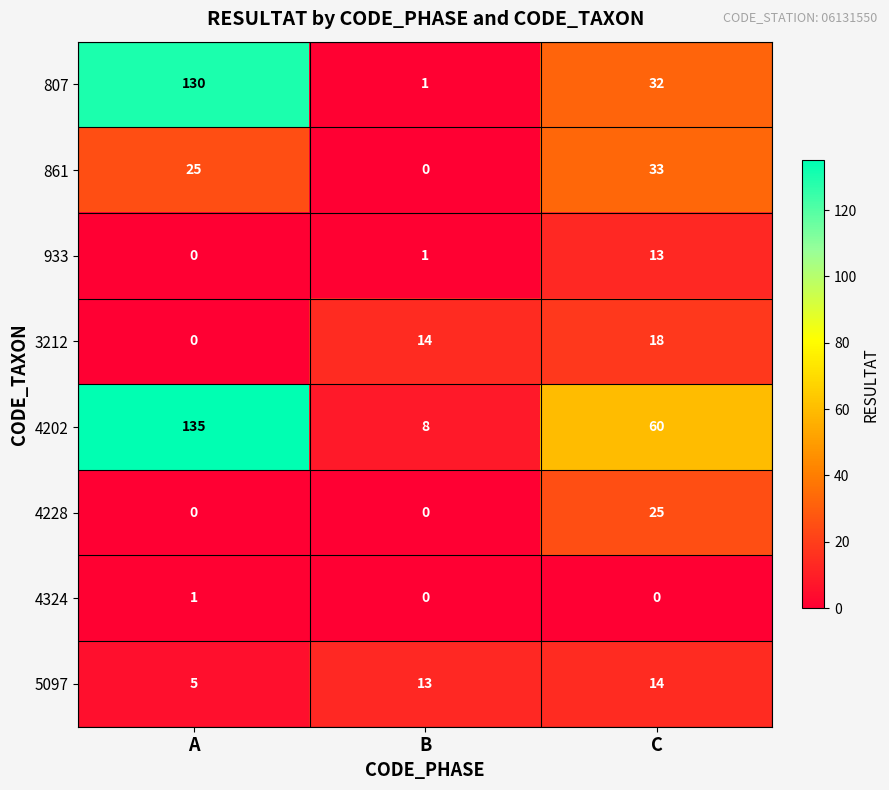

What is the difference between the maximum and second lowest values in the 933 series?

12